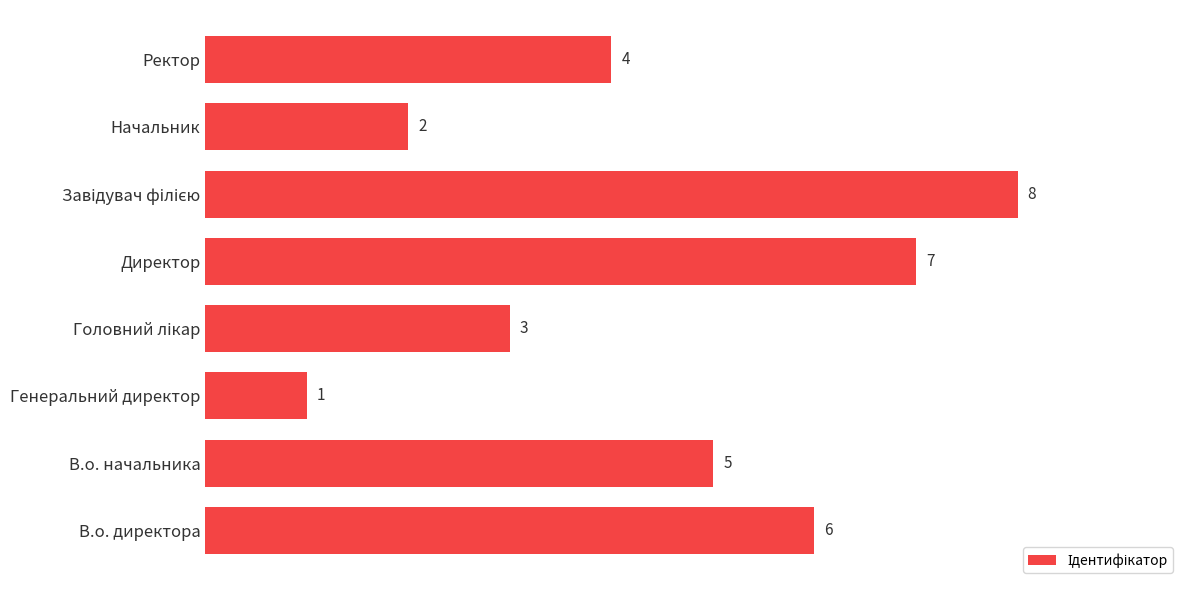

What is the minimum value shown in the chart?

1